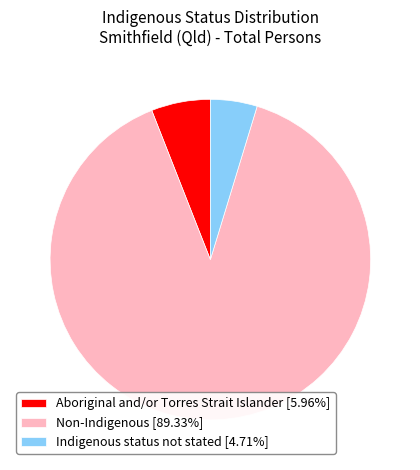

Does Non-Indigenous account for over 50% of the chart?

Yes